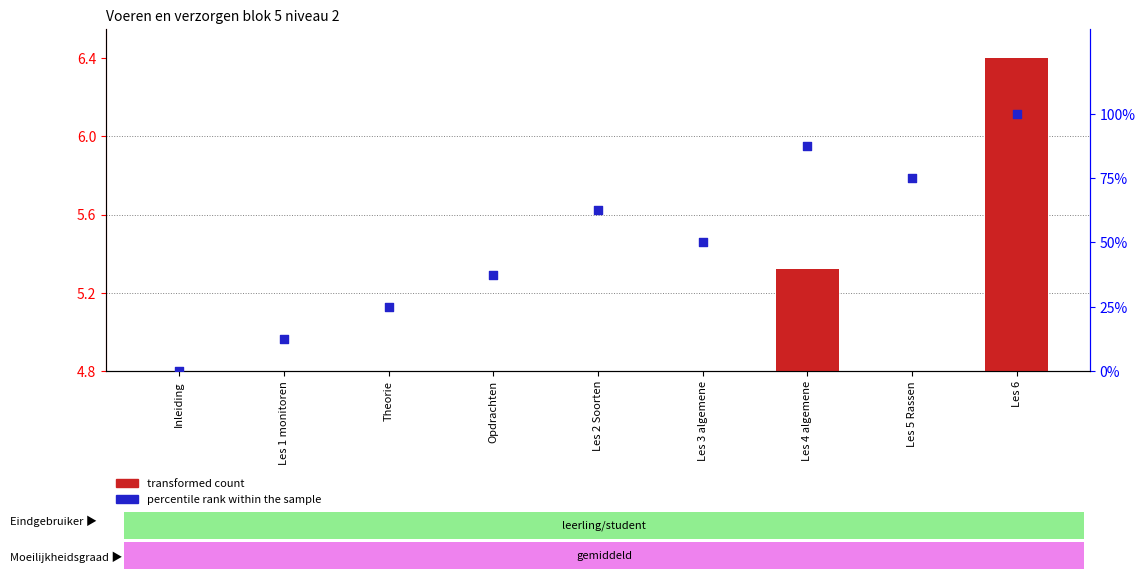

At which category is the sum across all series the highest?

Les 6